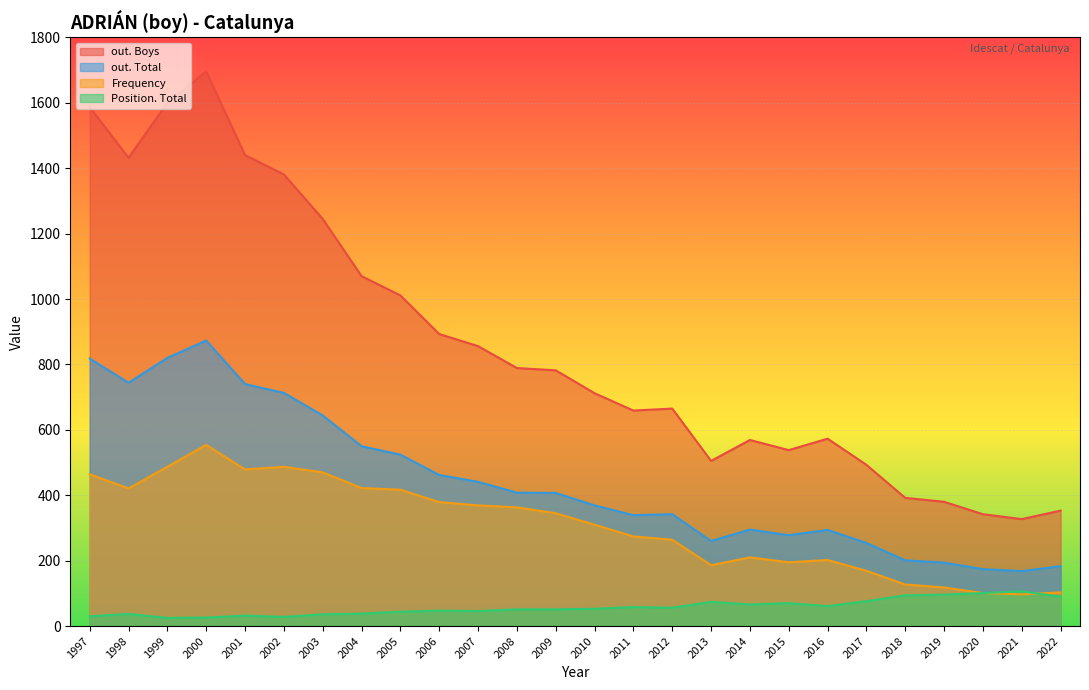

What is the difference between the Position. Total values at 2001 and 2022?

58